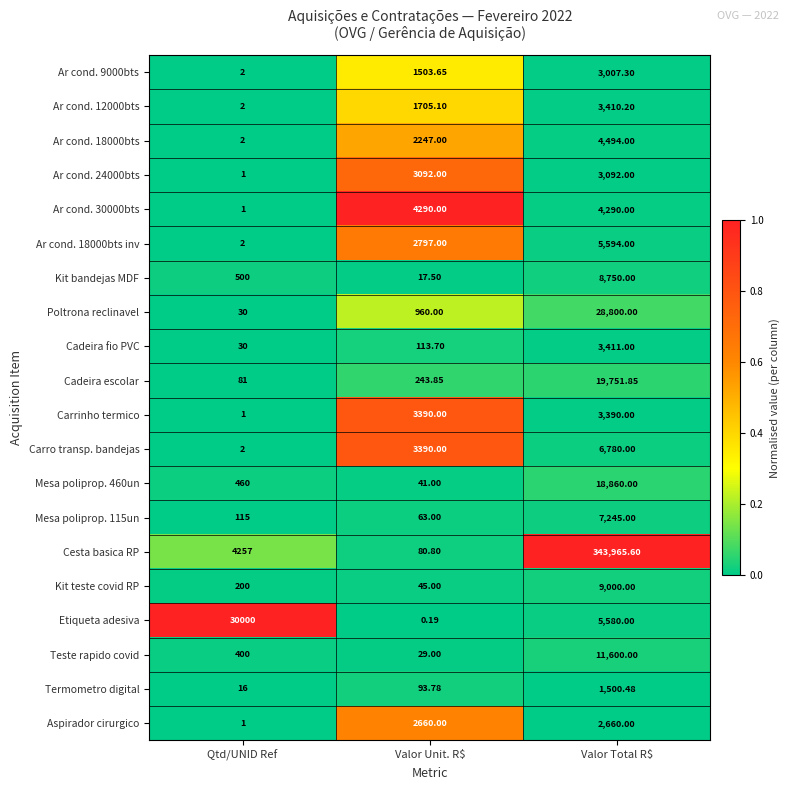

Where is Termometro digital nearest to the value 758?

Valor Unit. R$